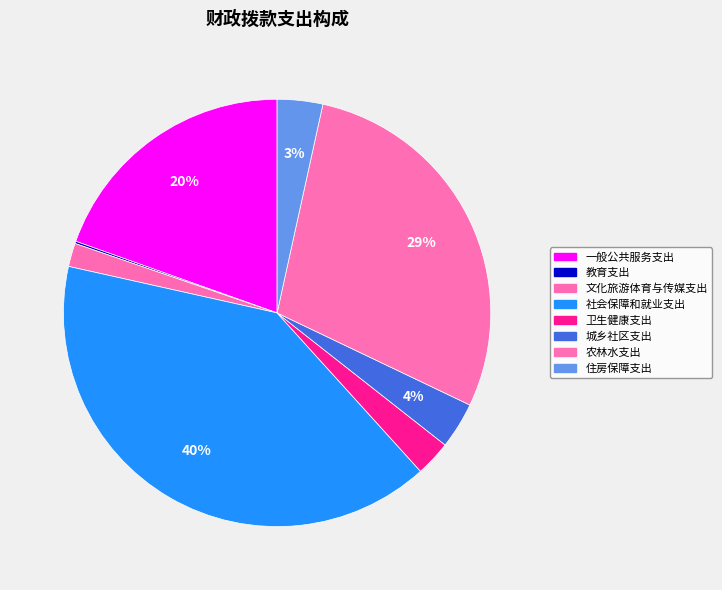

Does any single category account for the majority?

No